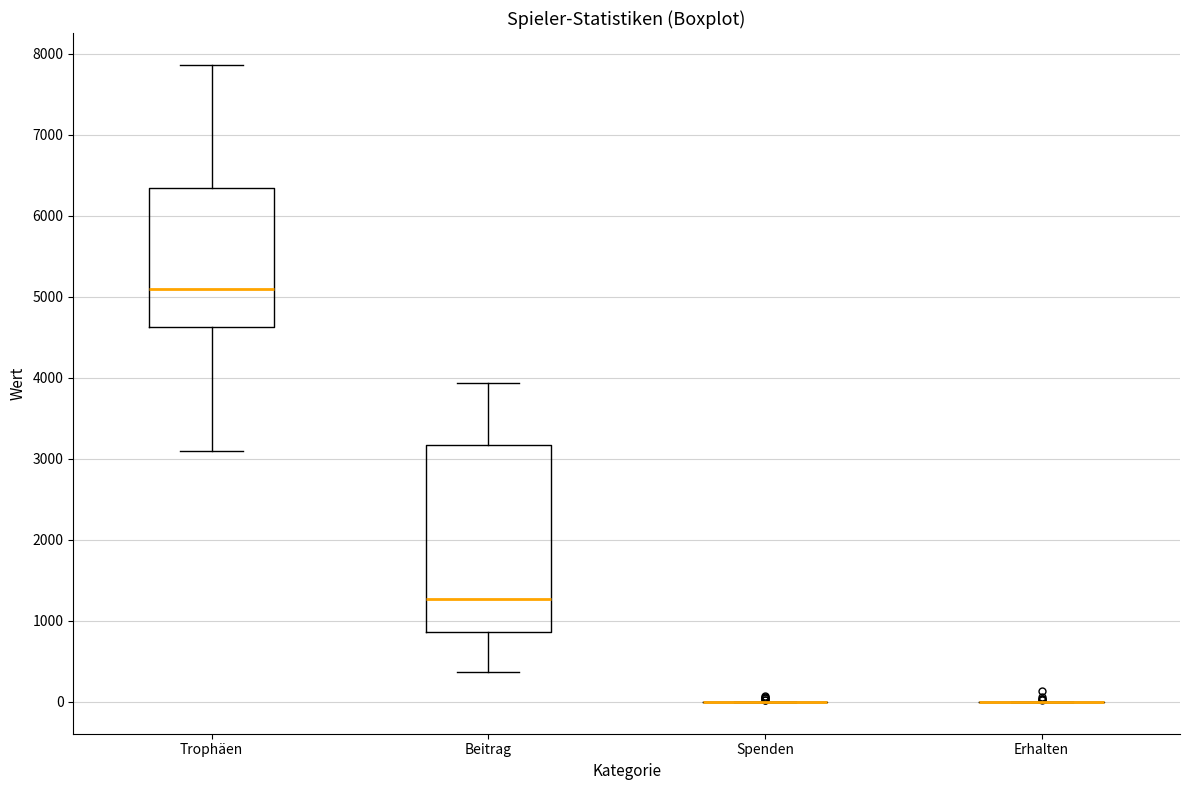

Which box is the tallest, from its lower edge to its upper edge?

Beitrag